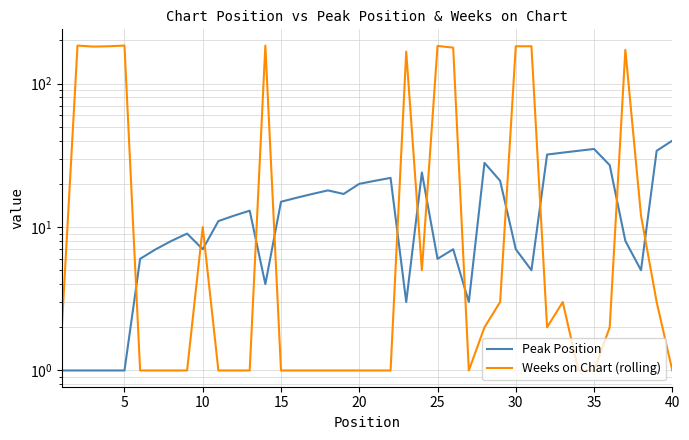

Count the number of categories in the chart.

40